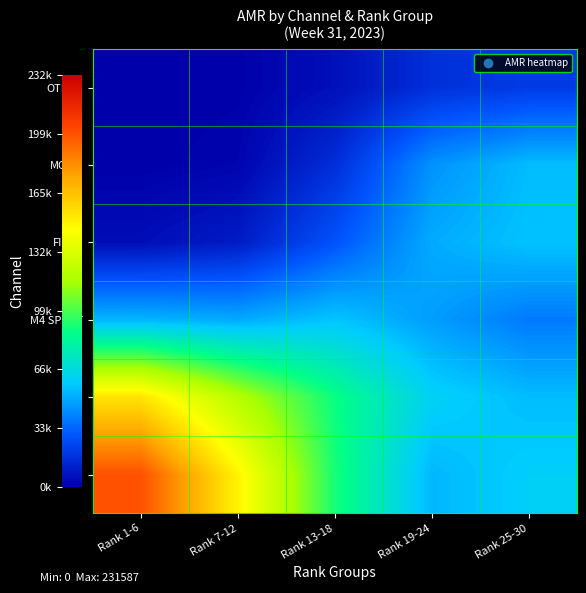

What is the maximum value shown in the chart?

198625.7